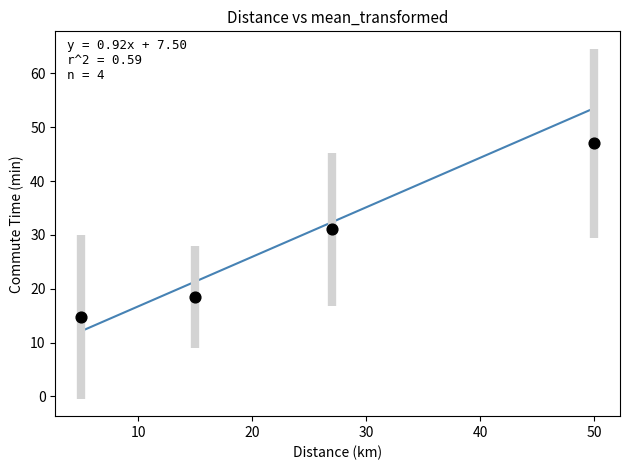

What is the average X value?

24.2